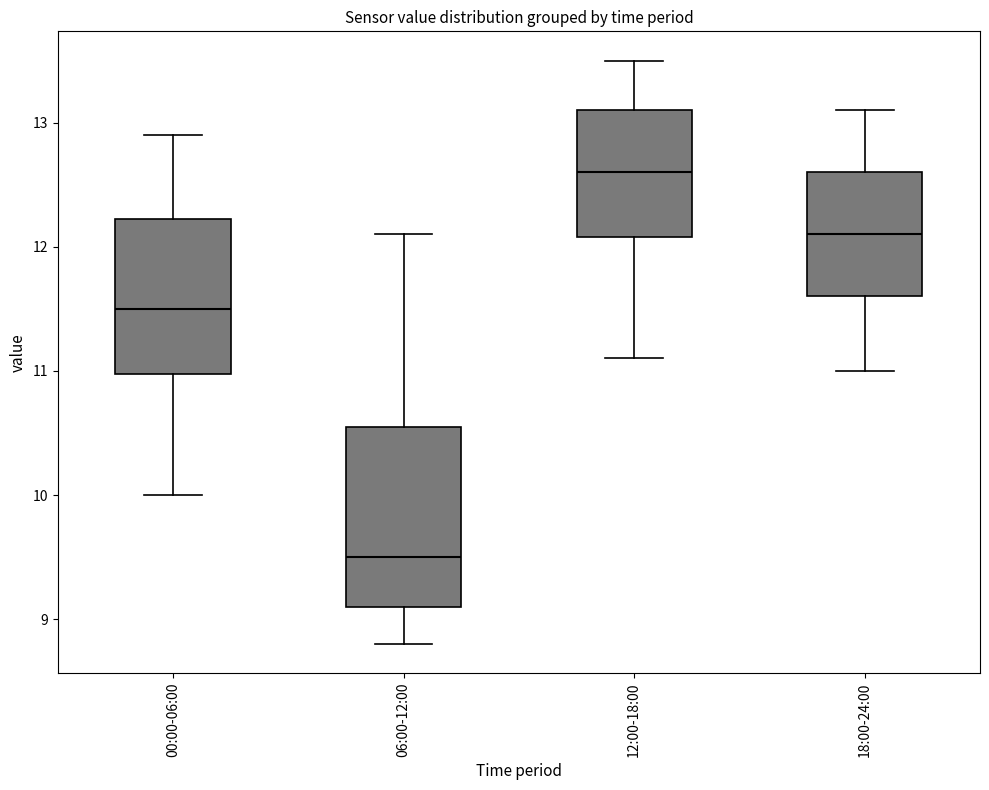

Comparing the boxes themselves (not the whiskers), which one is the tallest?

06:00-12:00